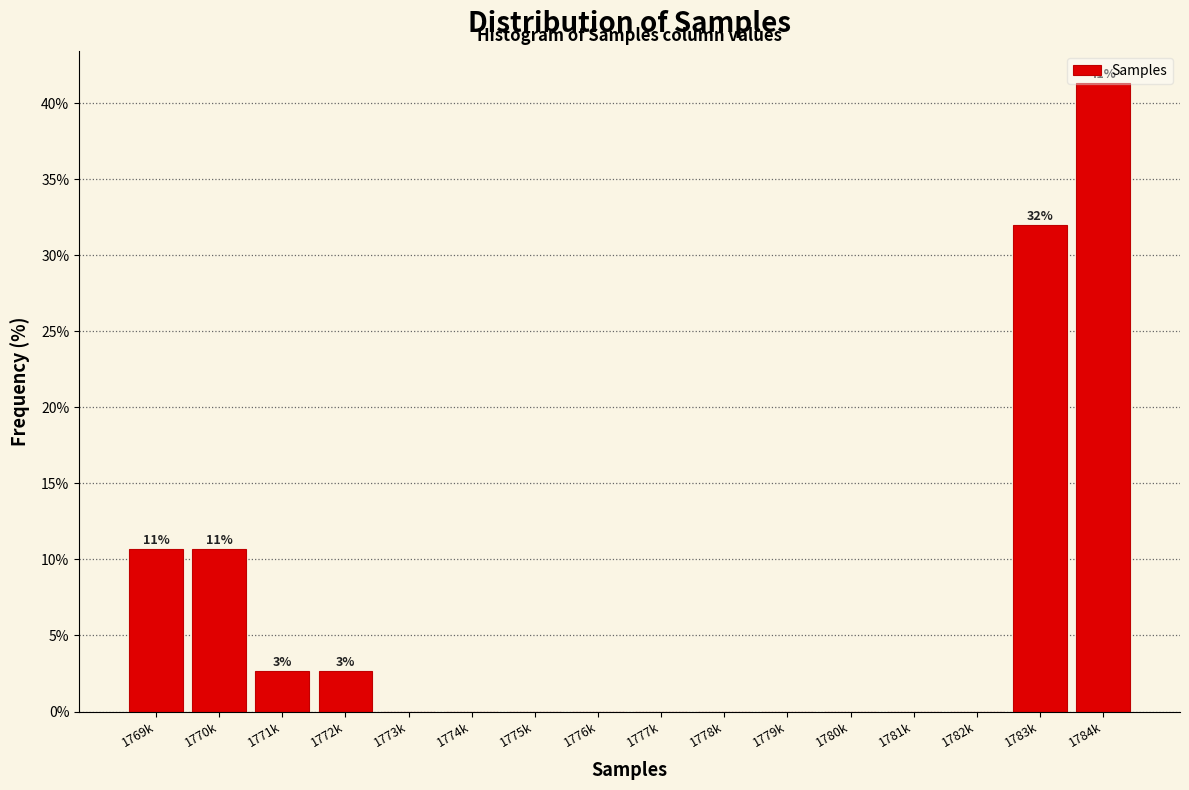

What is the sum of all values?

100.0